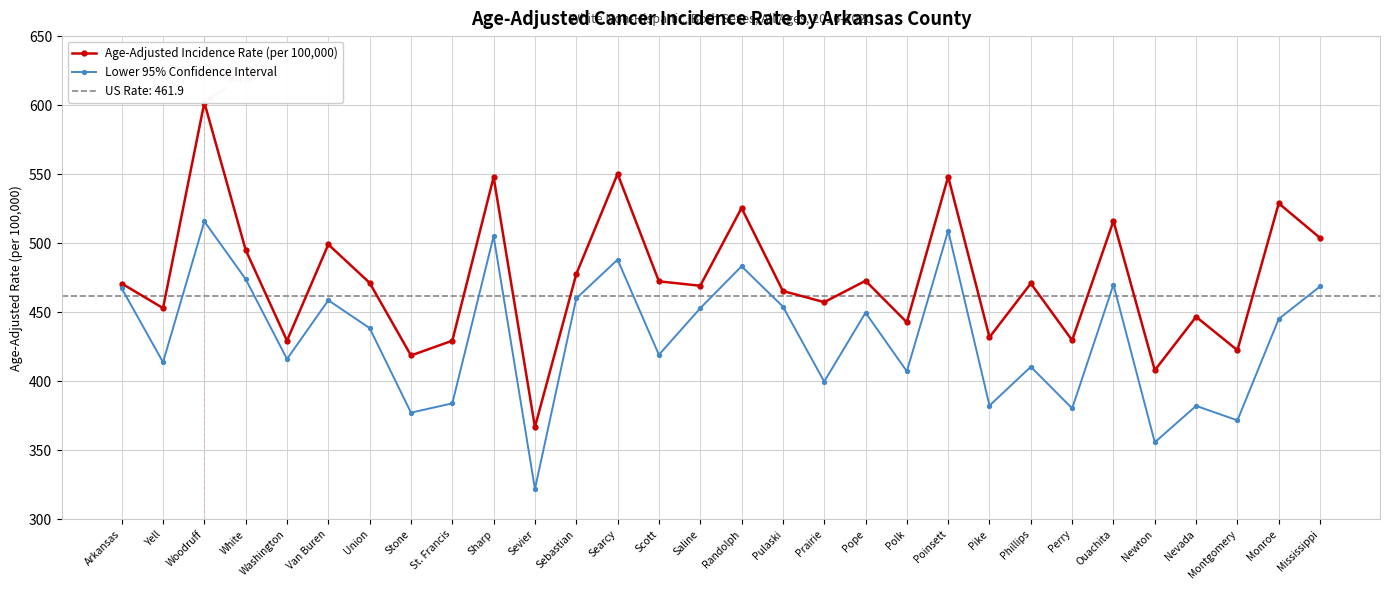

What is the label of the 25th point from the left?

Ouachita